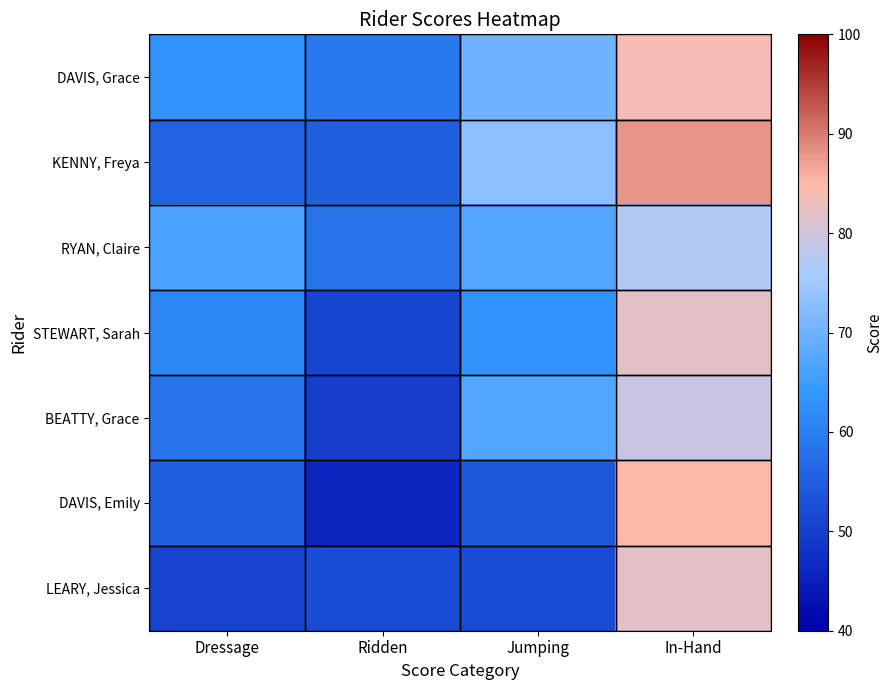

Reading left to right, list all the values displayed in this chart.

DAVIS, Grace: Dressage=63.2	Ridden=59.0	Jumping=70.0	In-Hand=84.0
KENNY, Freya: Dressage=55.6	Ridden=55.0	Jumping=73.0	In-Hand=88.0
RYAN, Claire: Dressage=66.2	Ridden=58.0	Jumping=67.0	In-Hand=77.0
STEWART, Sarah: Dressage=61.2	Ridden=51.0	Jumping=63.0	In-Hand=82.0
BEATTY, Grace: Dressage=58.2	Ridden=50.0	Jumping=67.0	In-Hand=79.0
DAVIS, Emily: Dressage=54.8	Ridden=46.0	Jumping=54.0	In-Hand=85.0
LEARY, Jessica: Dressage=50.4	Ridden=52.0	Jumping=52.0	In-Hand=82.0